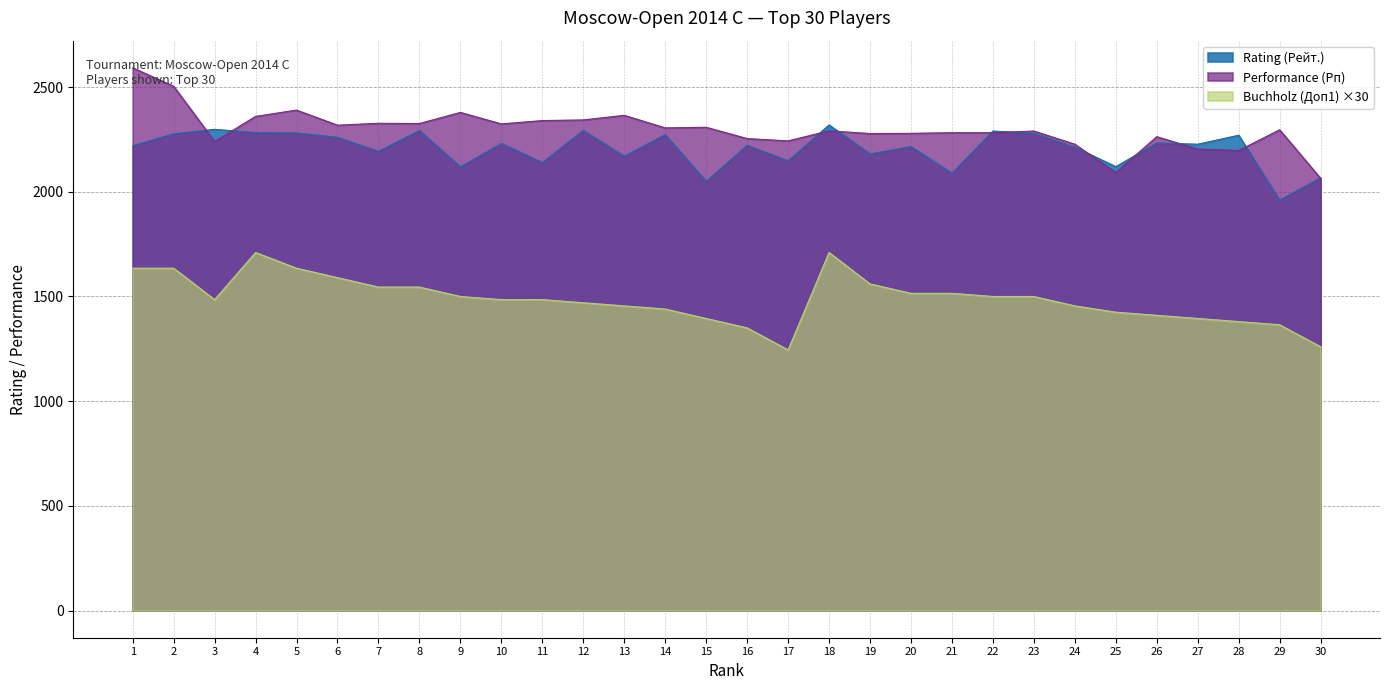

List the series in order of their peak value, highest first.

Performance (Рп), Rating (Рейт.), Buchholz (Доп1) ×30